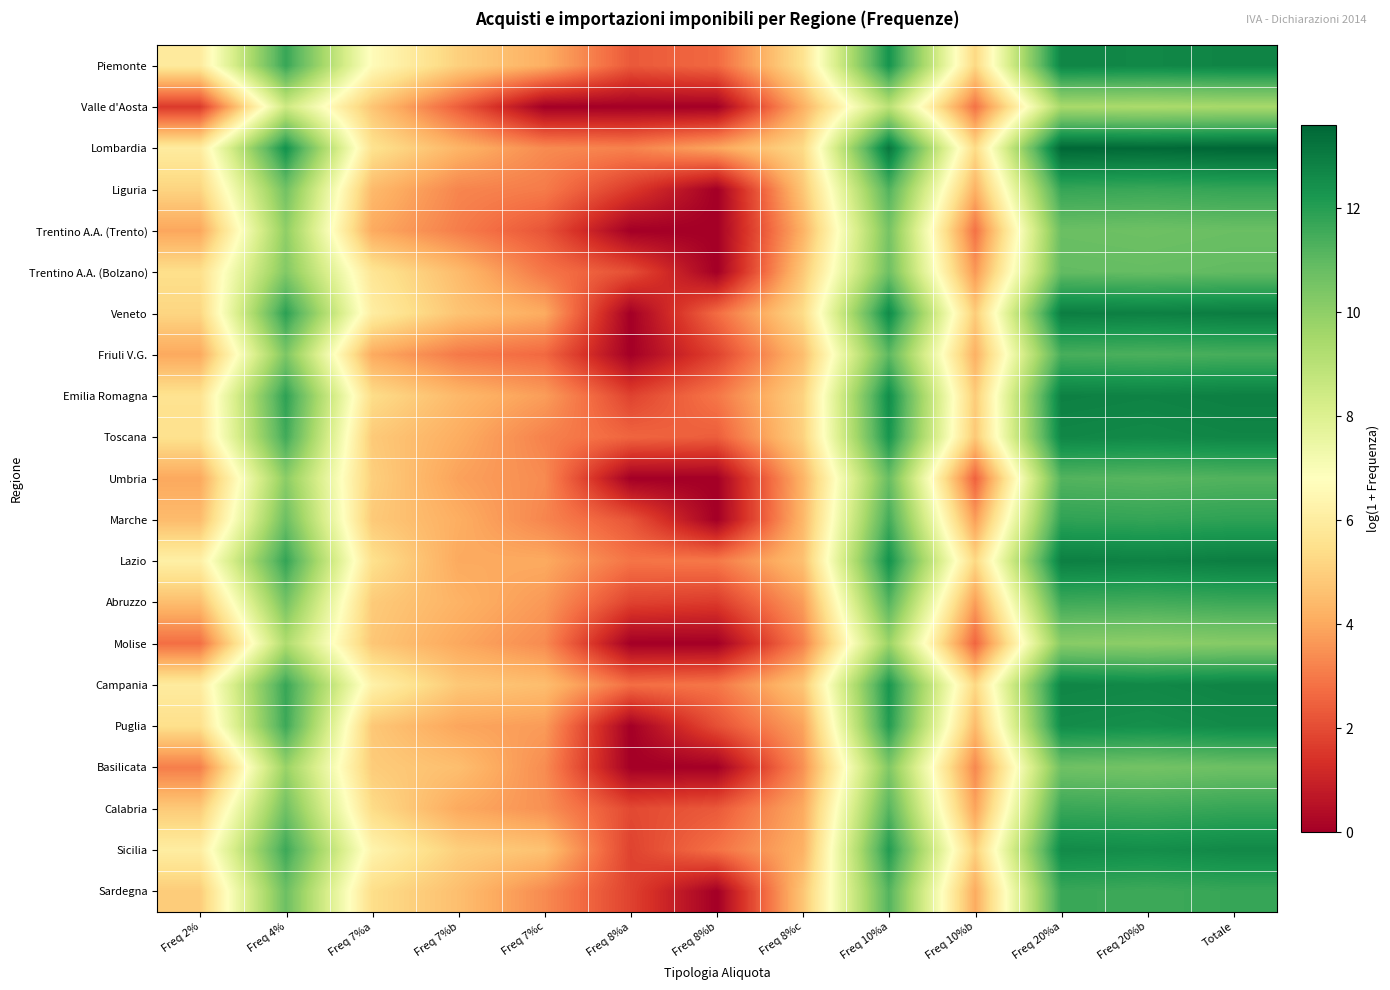

What is the total value across all series at Freq 2%?

100.6